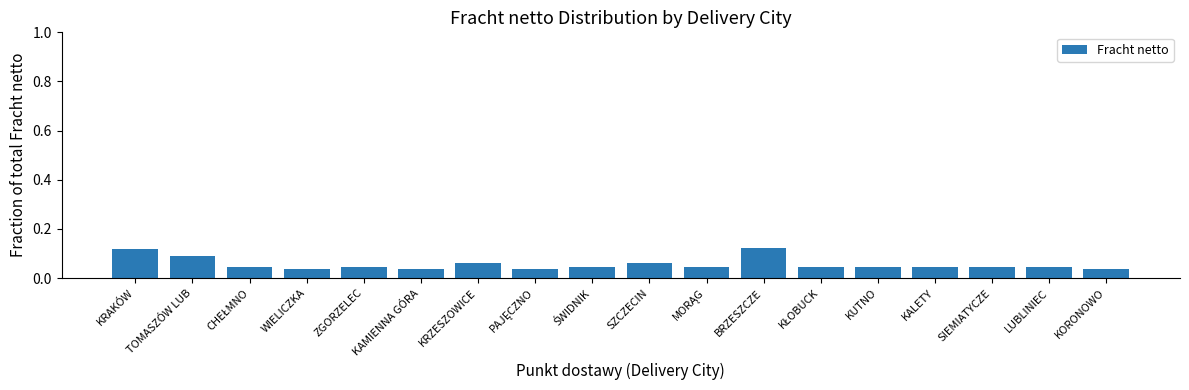

What position from the left is BRZESZCZE?

12